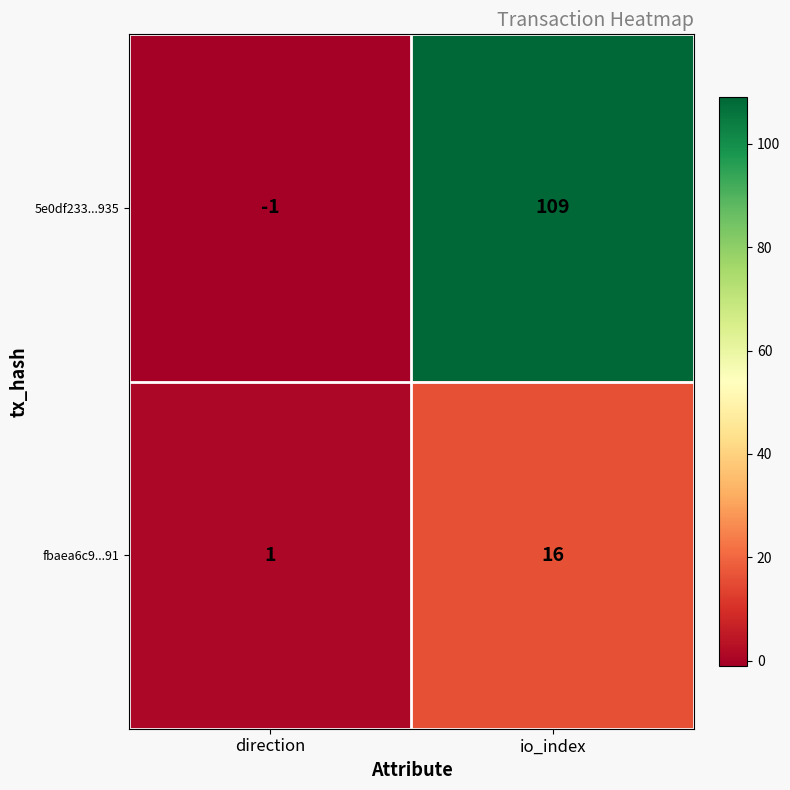

List the series in order of their peak value, lowest first.

fbaea6c9...91, 5e0df233...935